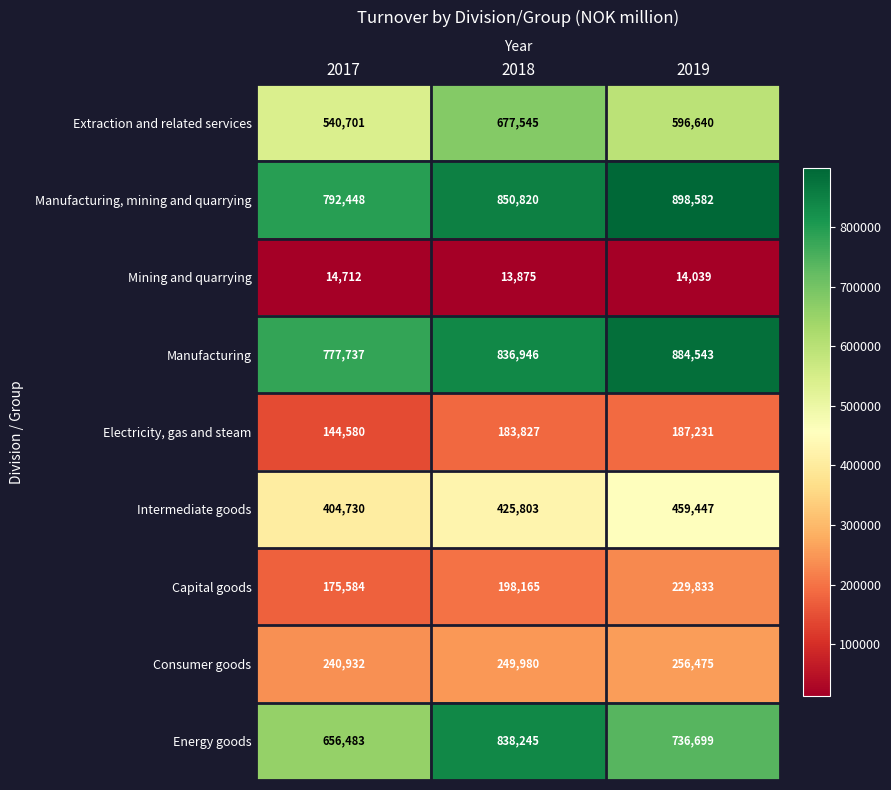

What value does the Electricity, gas and steam series have at 2019?

187231